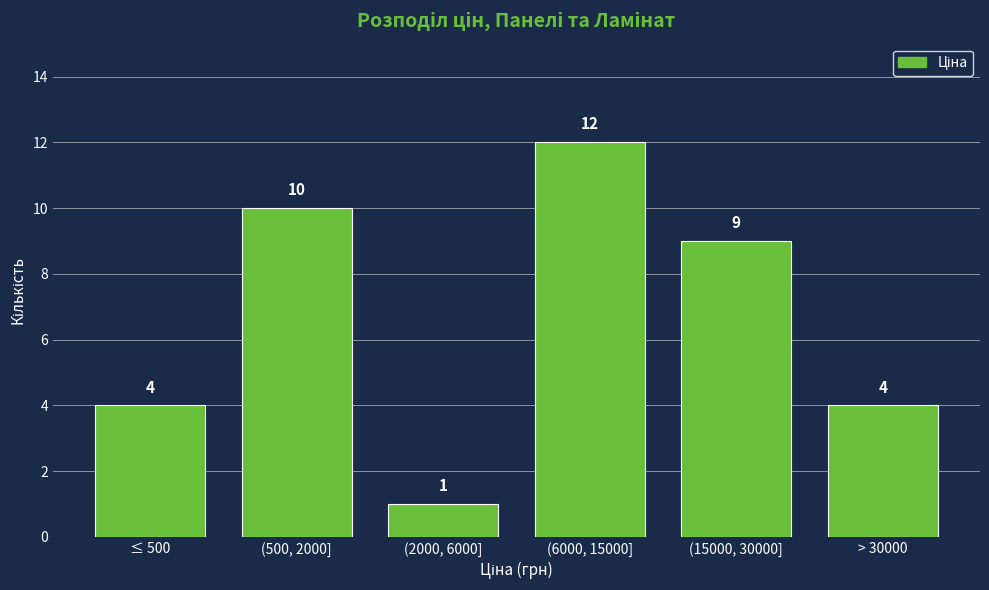

Reading right to left, list all the values displayed in this chart.

> 30000=4	(15000, 30000]=9	(6000, 15000]=12	(2000, 6000]=1	(500, 2000]=10	≤ 500=4